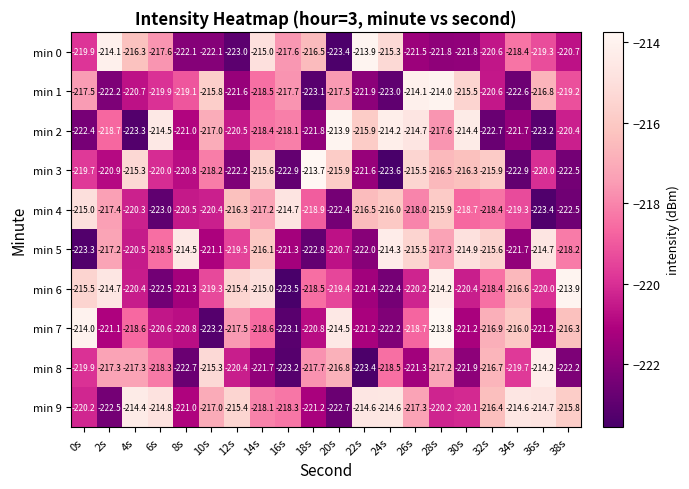

What is the average value of the min 9 series?

-217.7